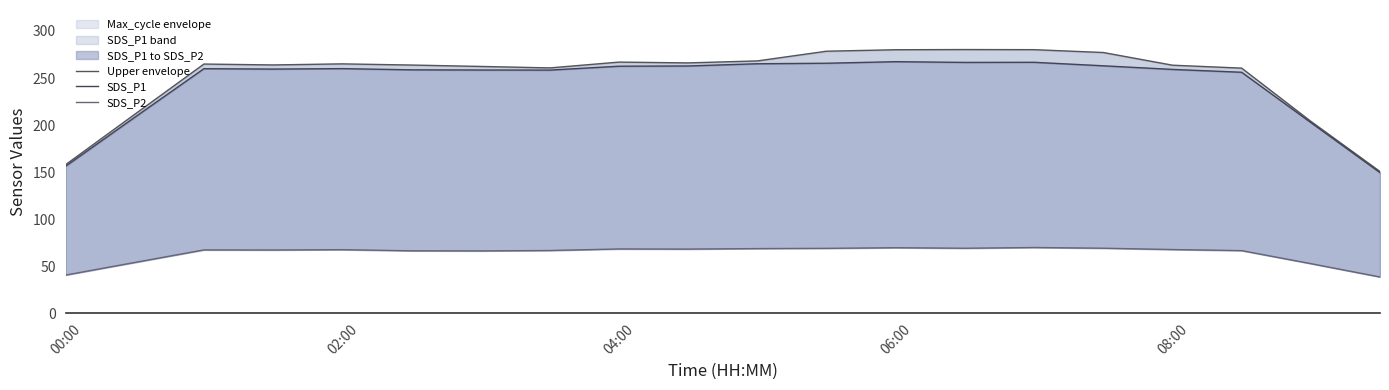

Does the chart have visible grid lines?

No